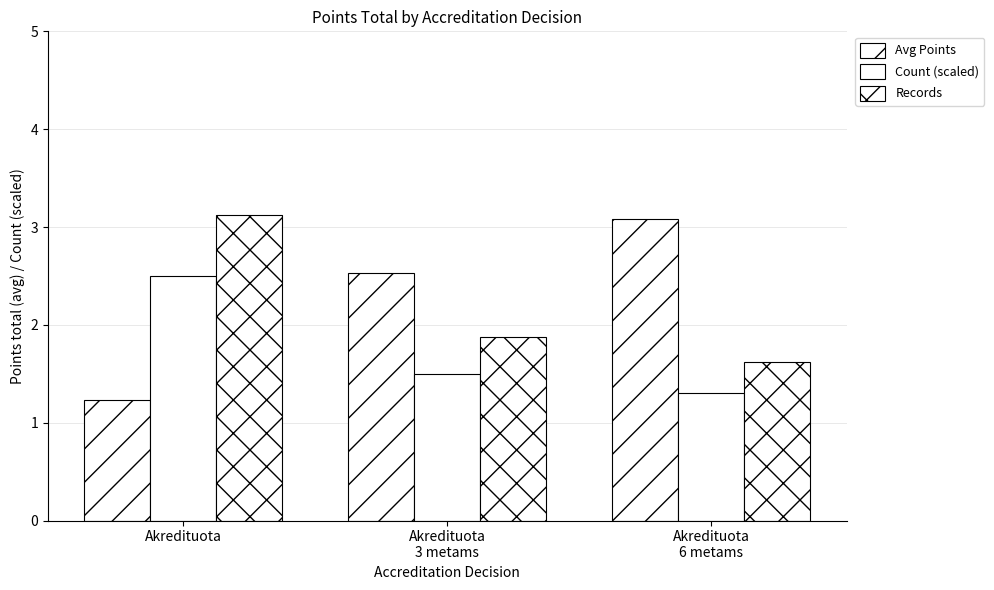

How many groups of bars are there?

3